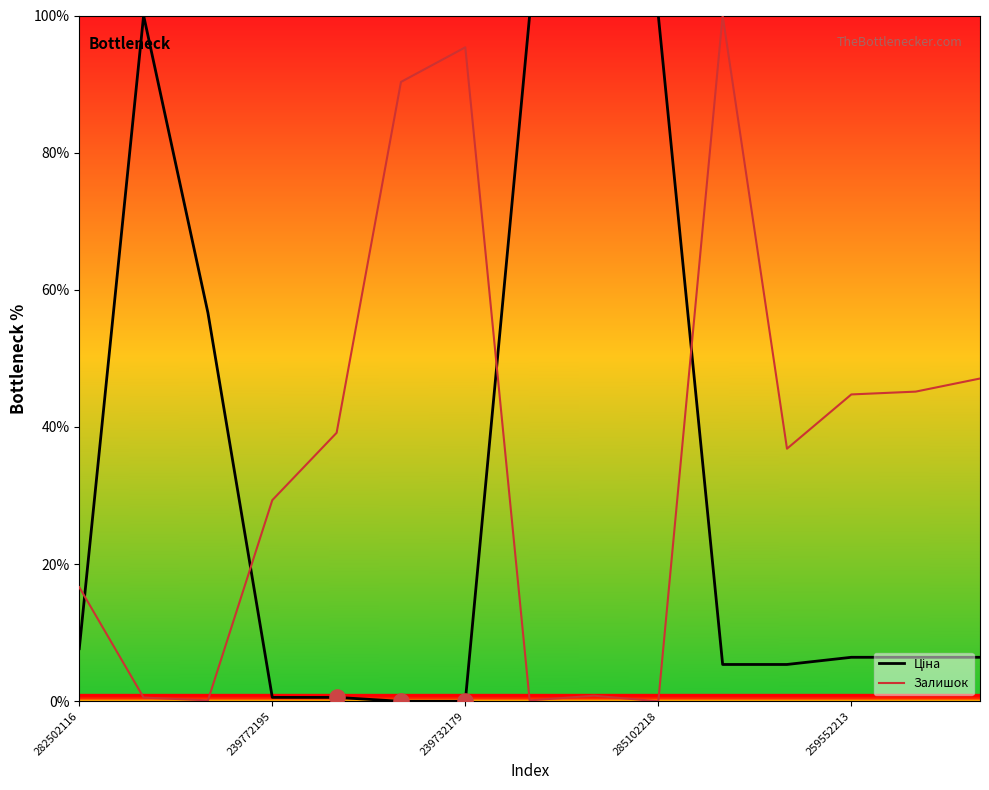

At how many categories does at least one series exceed 86?

7